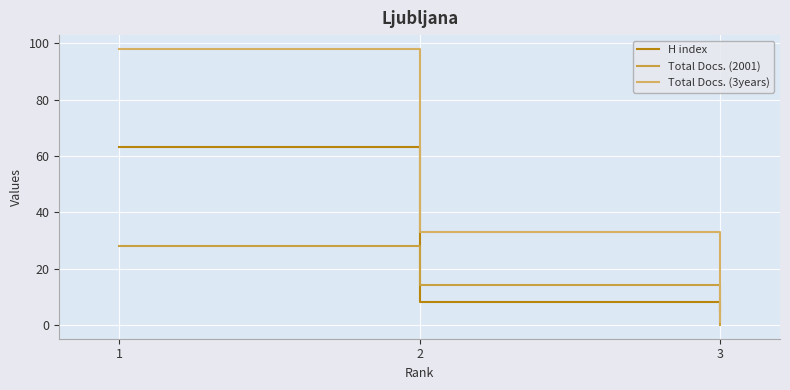

What is the total value across all series at 1?

189